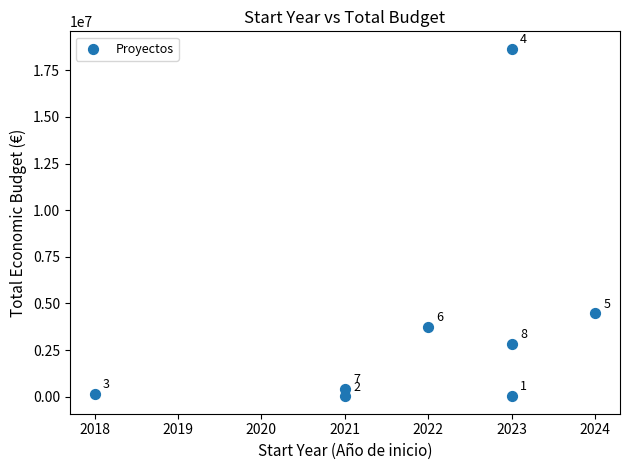

What Y value in the scatter plot is closest to 9337908?

4468538